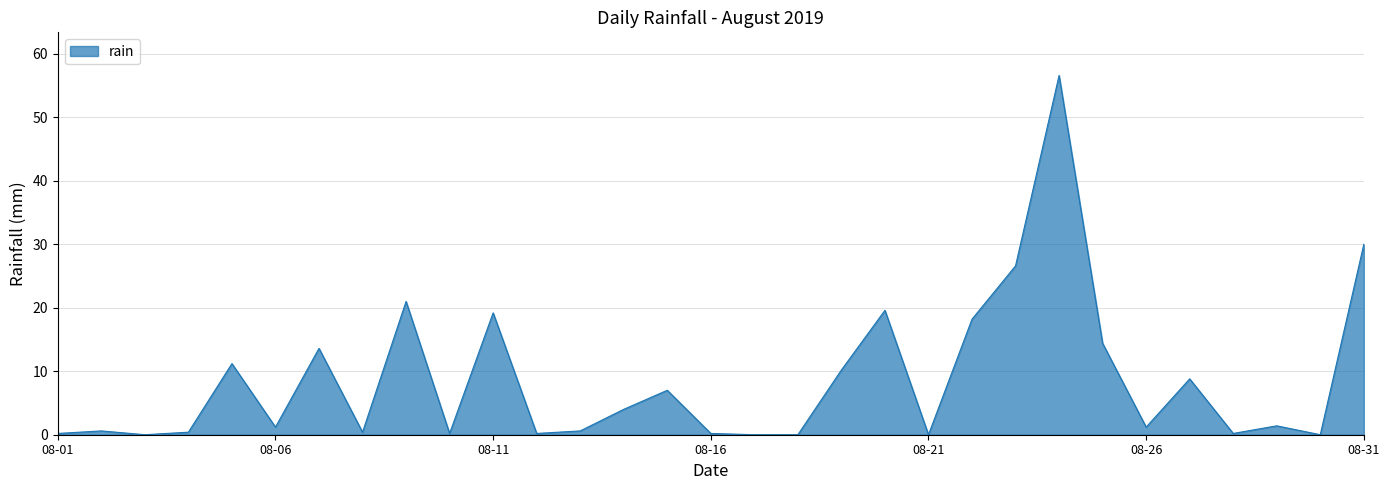

True or false: the data has more than 1 interior local peaks.

True